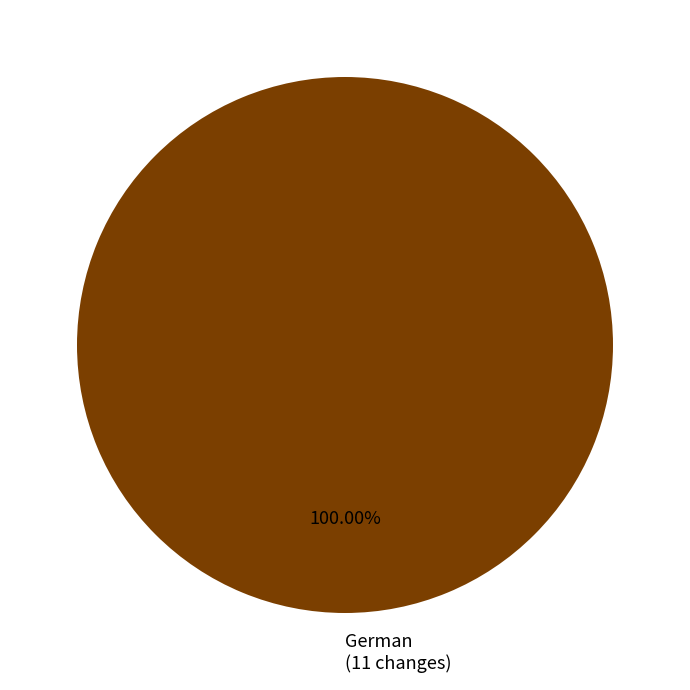

Which category accounts for the majority?

German